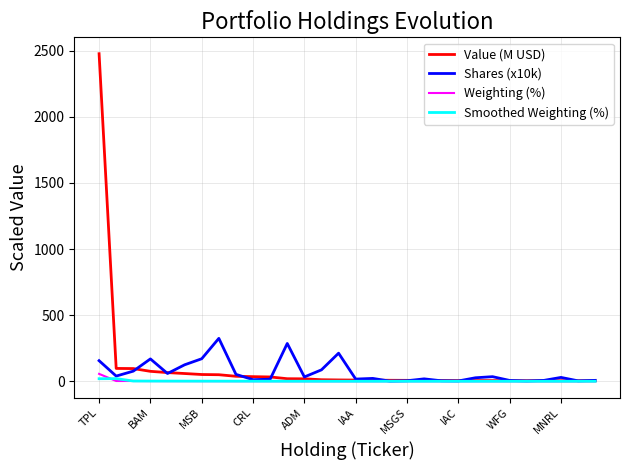

What are all the series names shown in the legend?

Value (M USD), Shares (x10k), Weighting (%), Smoothed Weighting (%)